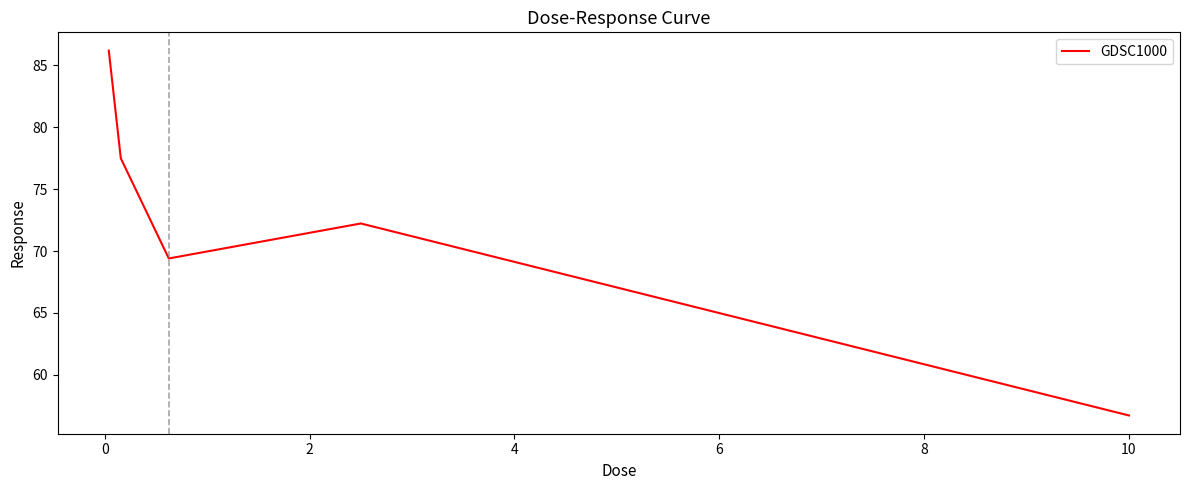

Count the number of values greater than 72.

3